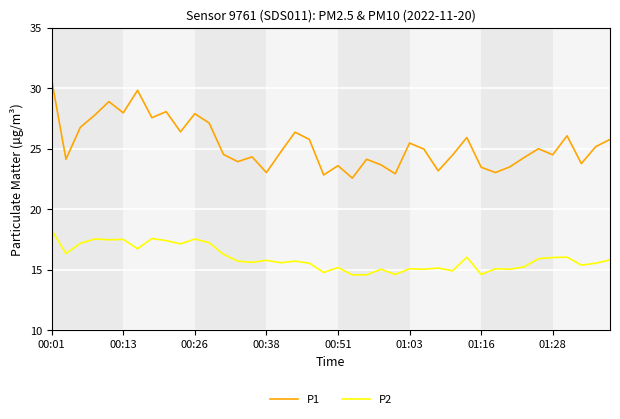

True or false: P1 and P2 cross at least once.

False